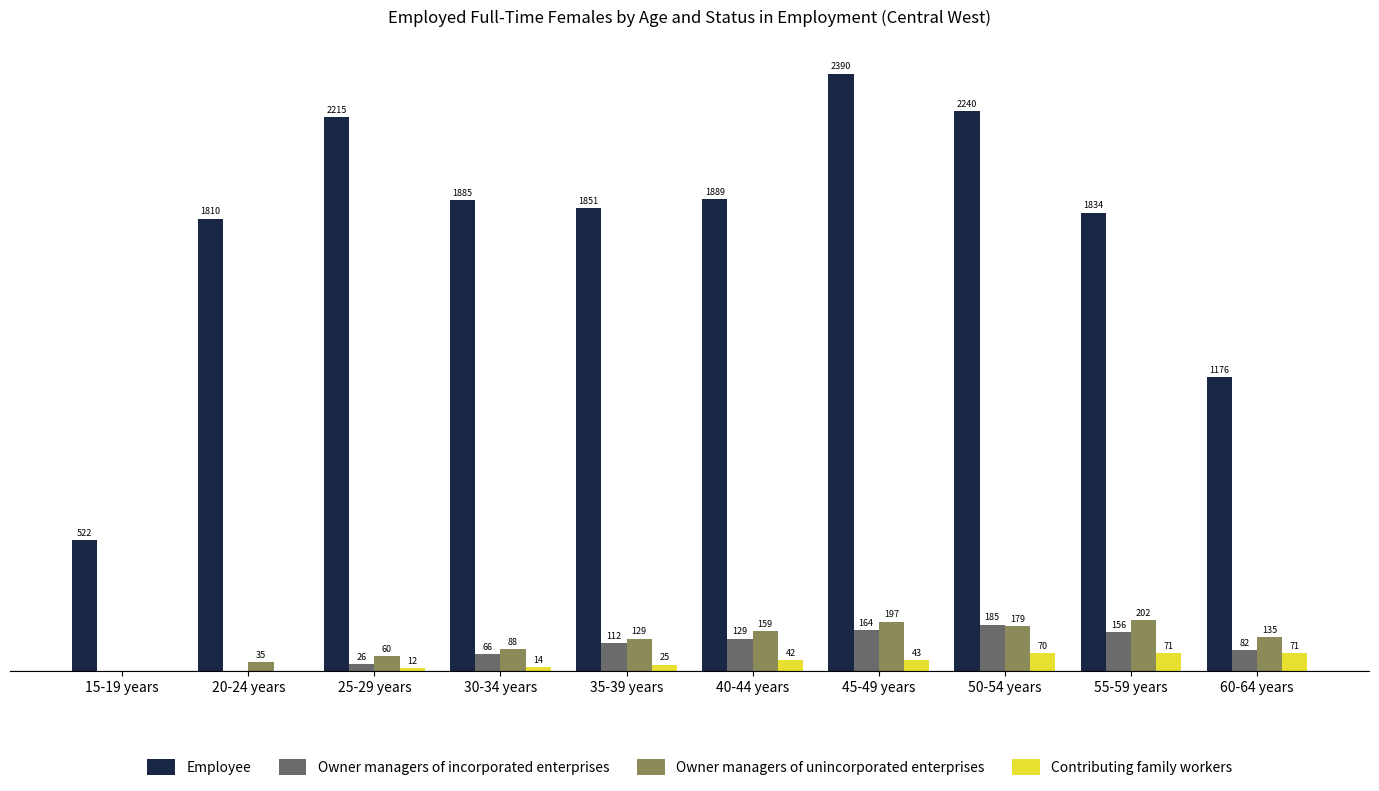

Where is Owner managers of incorporated enterprises nearest to the value 92?

60-64 years